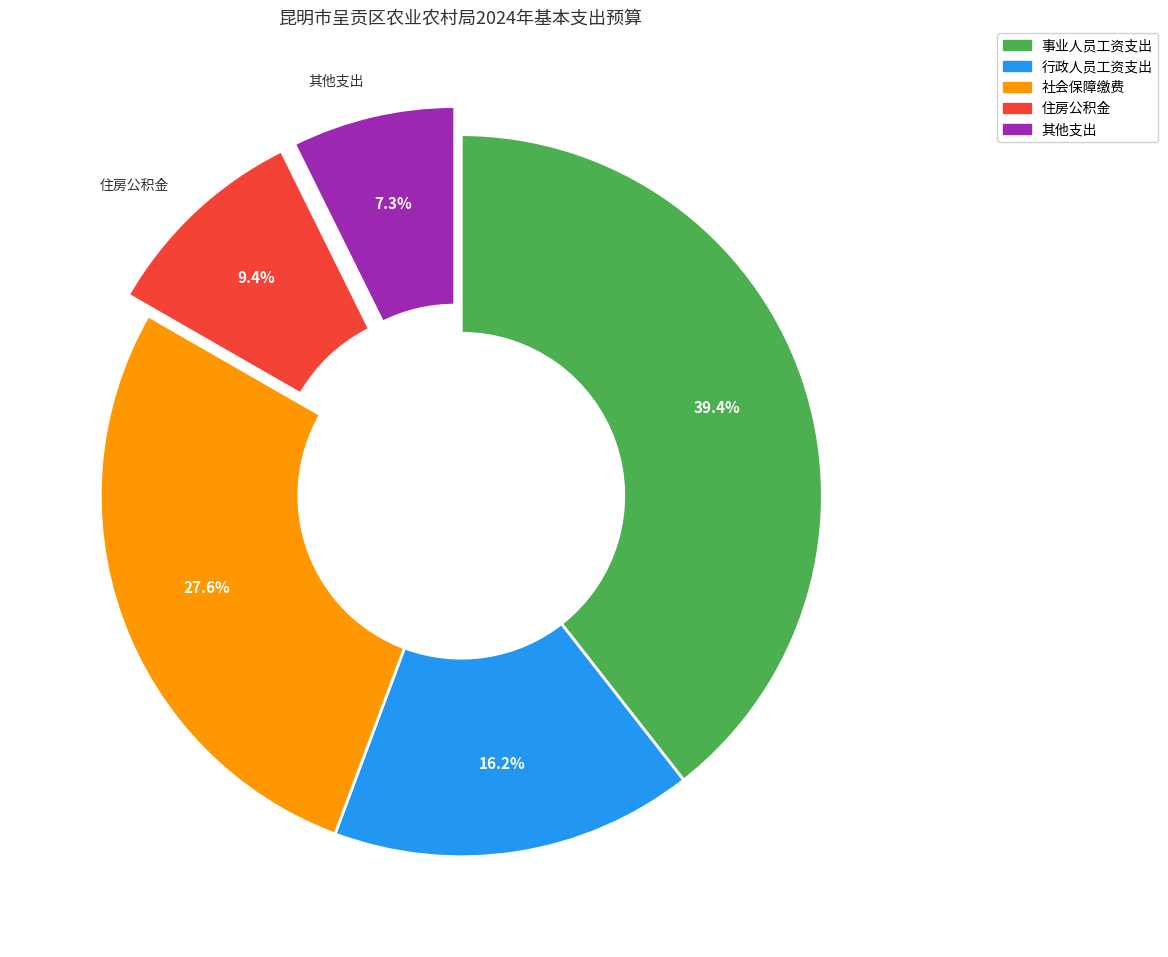

Does any single category account for the majority?

No